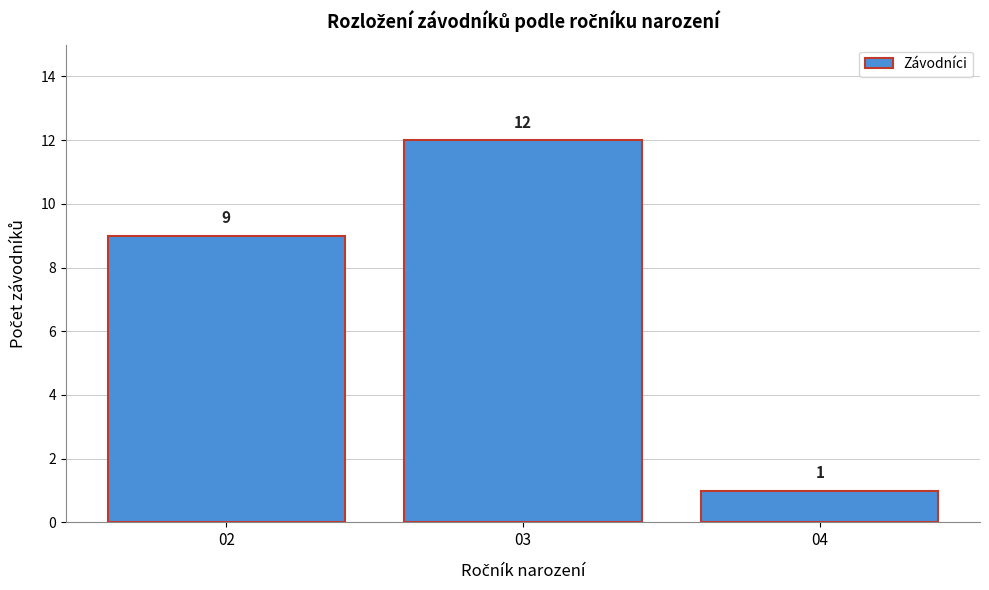

Reading left to right, list all the values displayed in this chart.

02=9	03=12	04=1